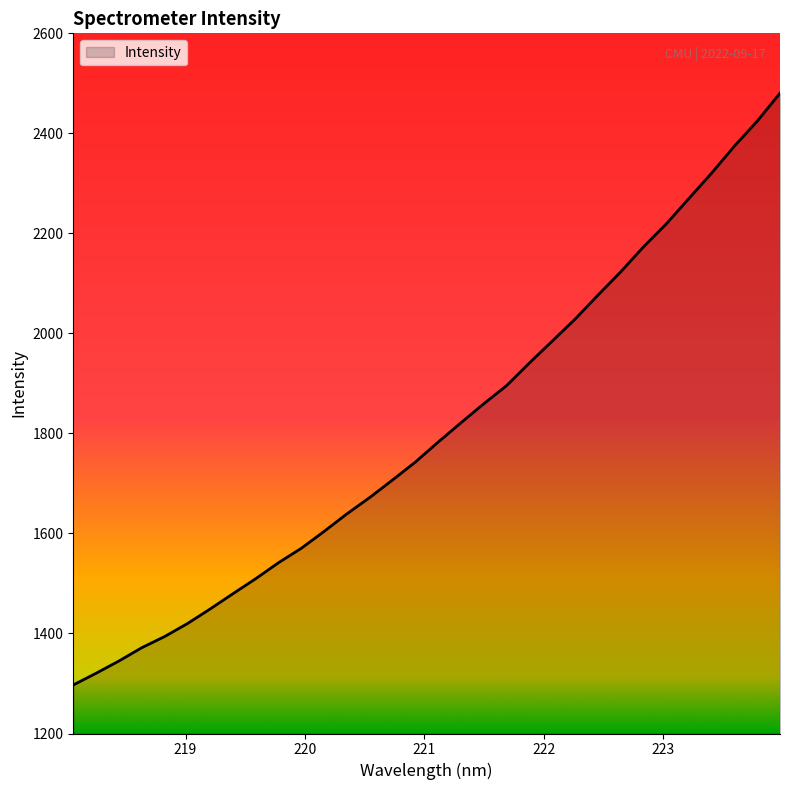

What is the difference between the maximum and second lowest values?

1159.9